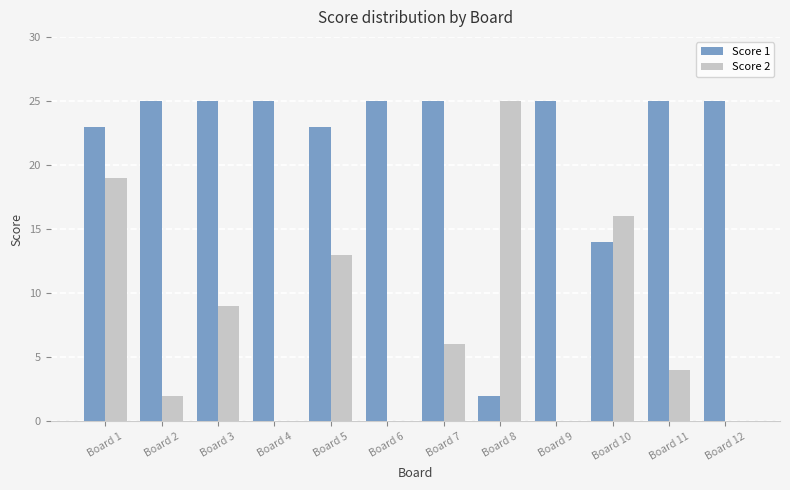

Is the value of Score 1 at Board 3 greater than the value of Score 2 at Board 11?

Yes